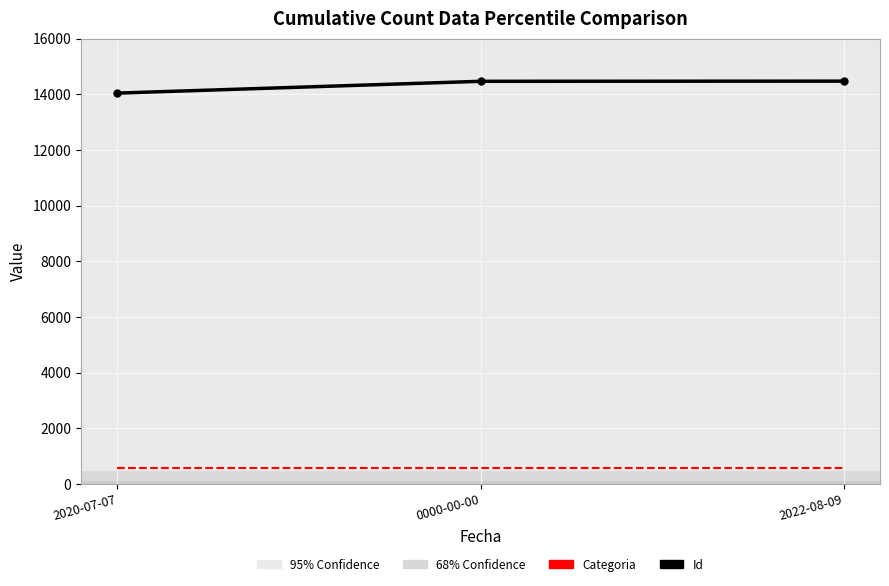

What is the greatest value displayed?

14470